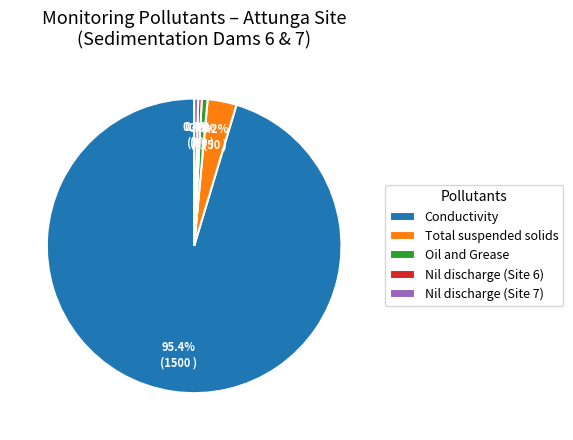

Which slice is the largest?

Conductivity